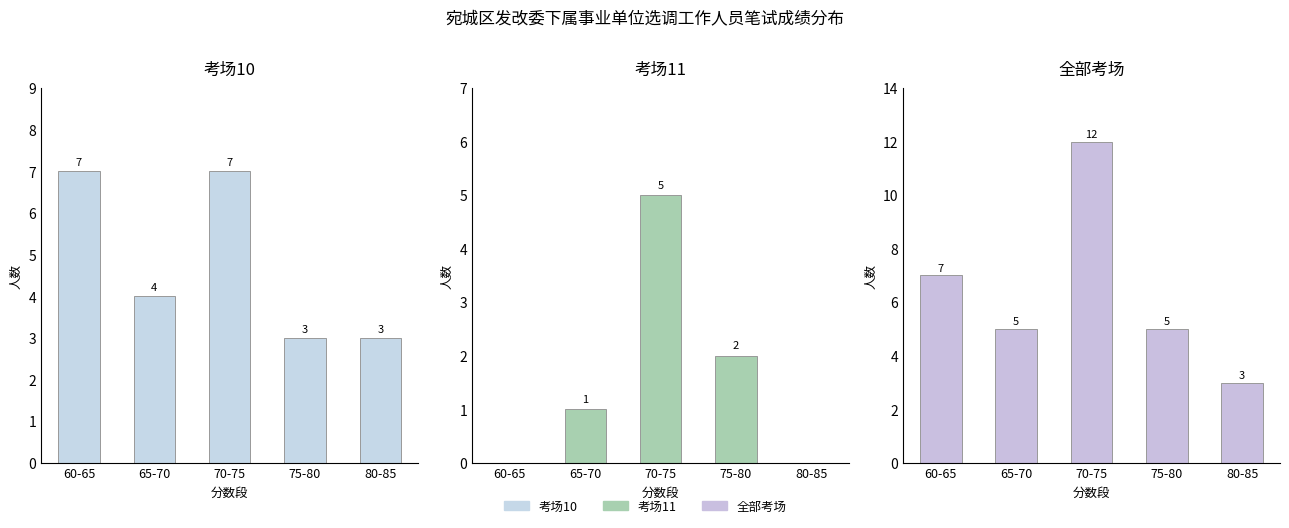

Which has a higher value, 75-80 or 80-85?

75-80